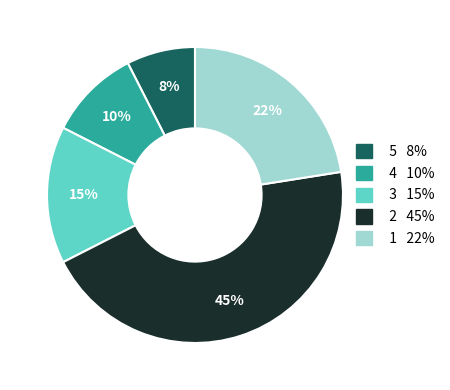

Is there any slice that represents more than half of the pie?

No